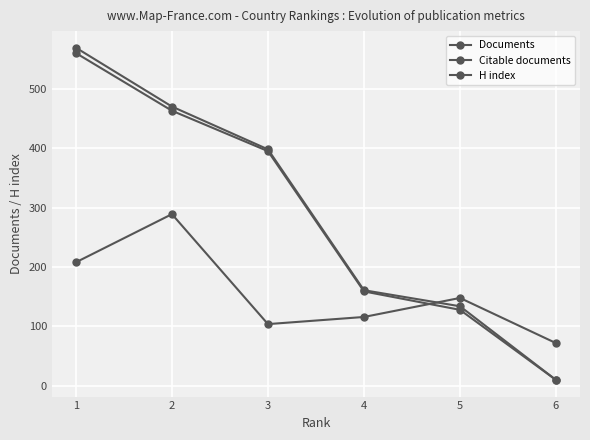

How many categories are shown in the chart?

6